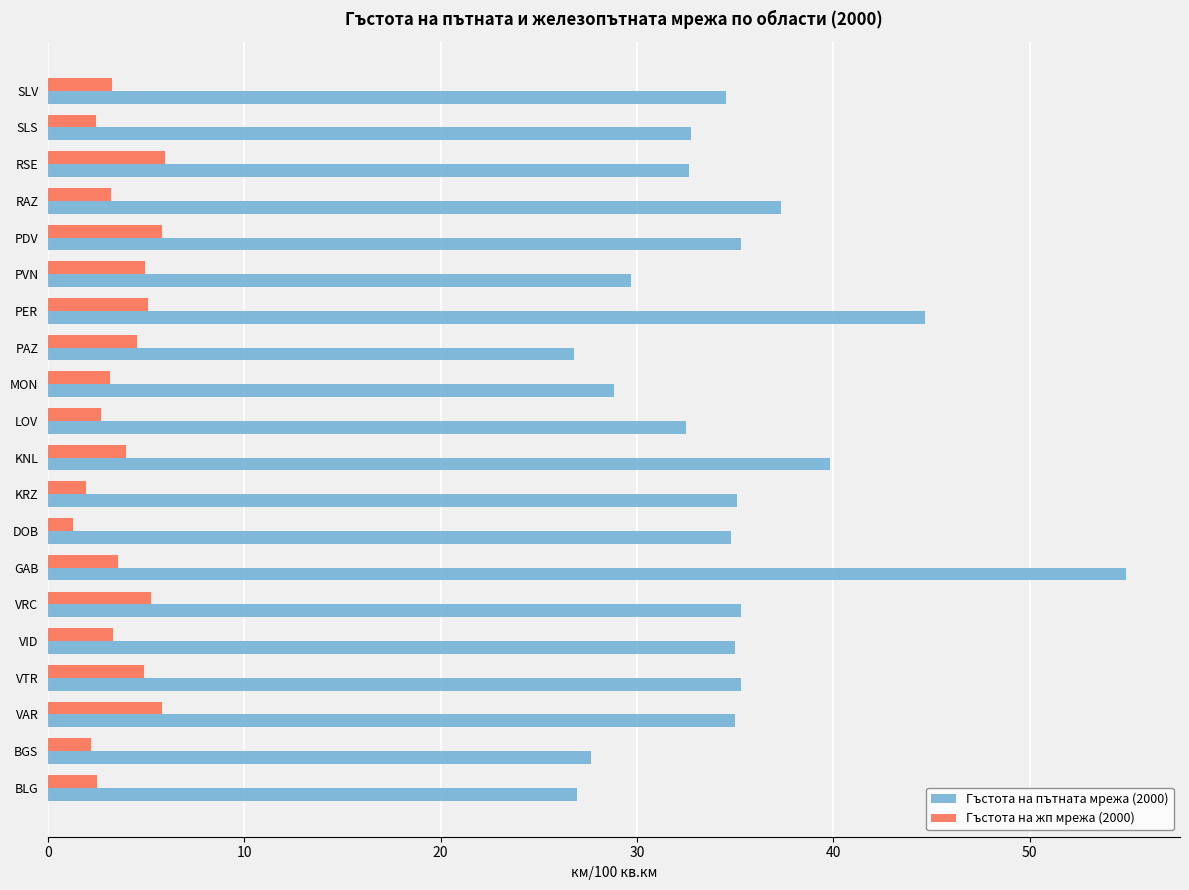

Which series has the largest total across all categories?

Гъстота на пътната мрежа (2000)